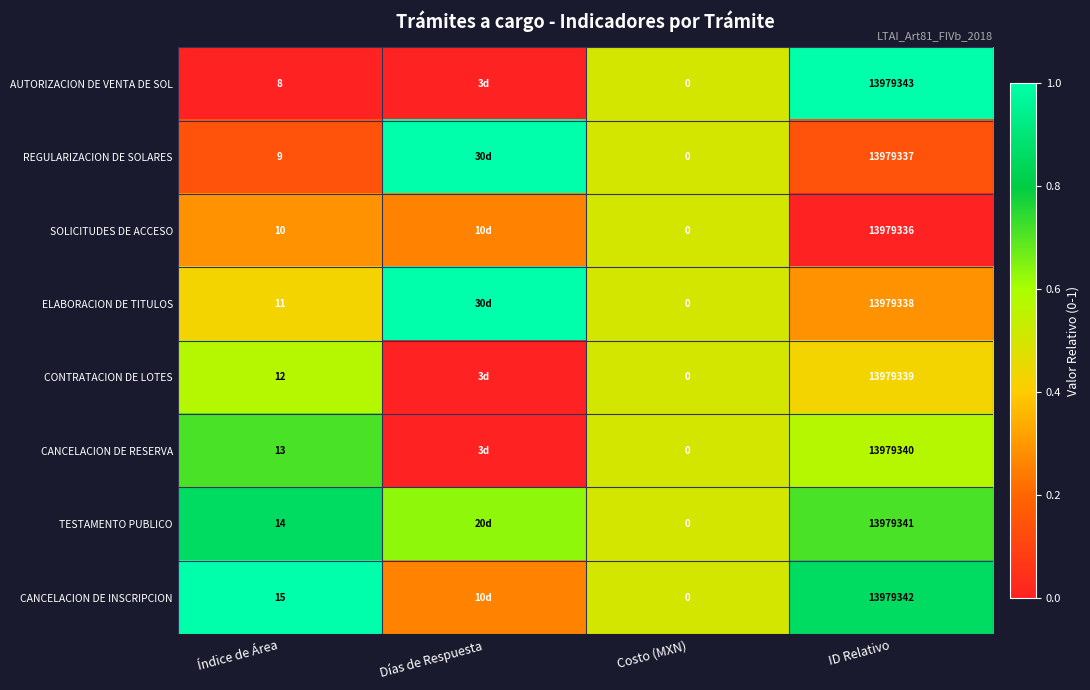

Which series changed the most between Índice de Área and Costo (MXN)?

CANCELACION DE INSCRIPCION